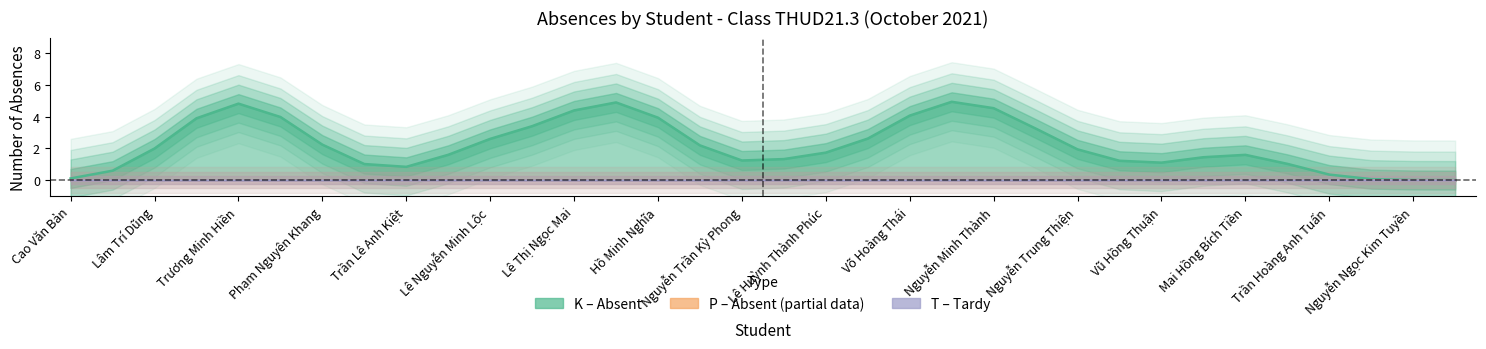

Which series has the largest range (max minus min)?

K